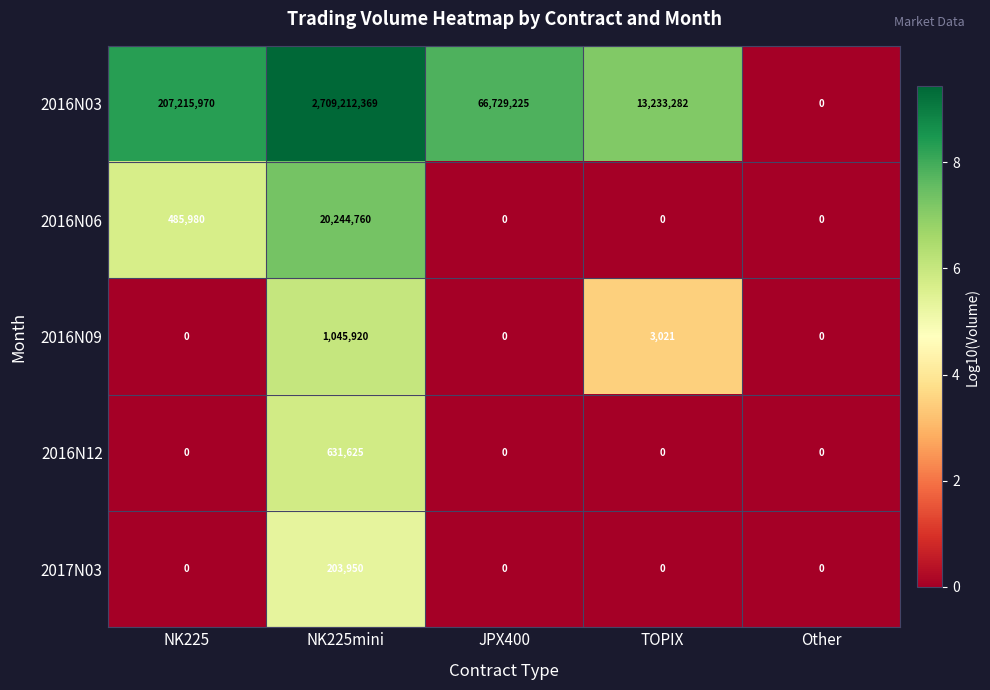

Rank the series by their maximum value, from lowest to highest.

2017N03, 2016N12, 2016N09, 2016N06, 2016N03